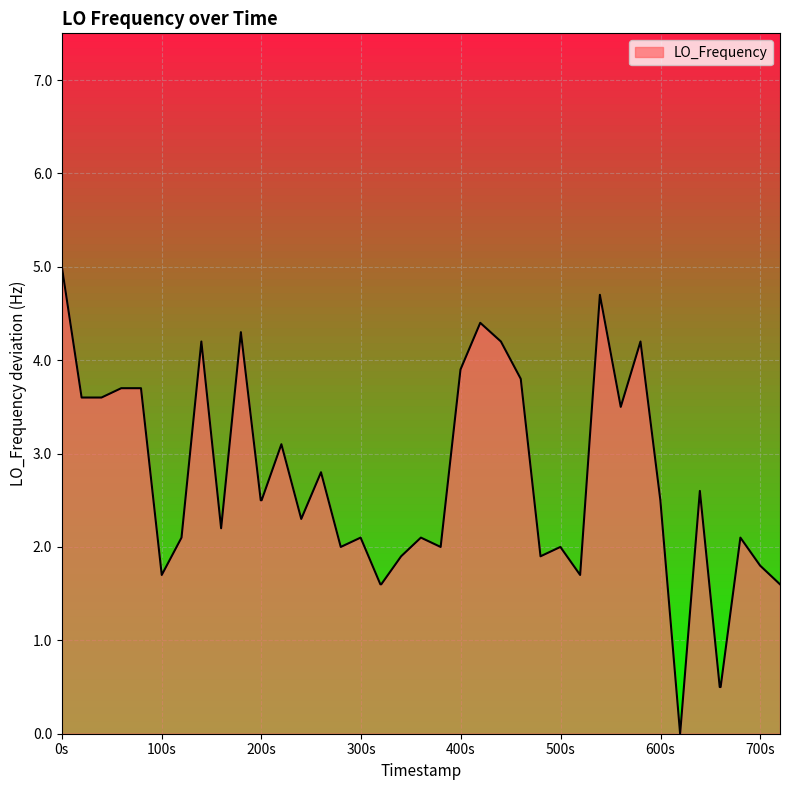

What is the greatest value displayed?

5.0